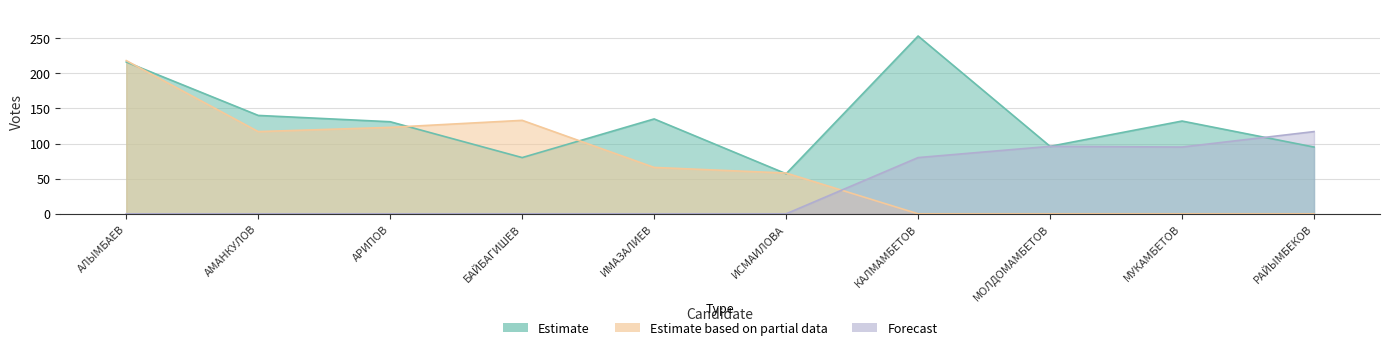

What is the value of the Estimate point at the 9th from the left?

132